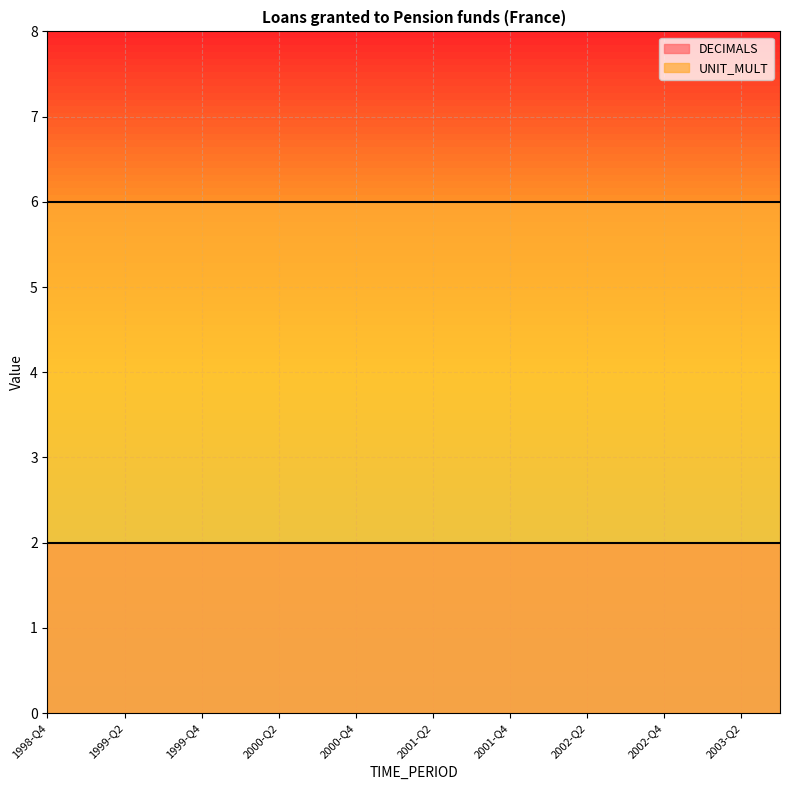

Rank the series by their maximum value, from highest to lowest.

UNIT_MULT, DECIMALS